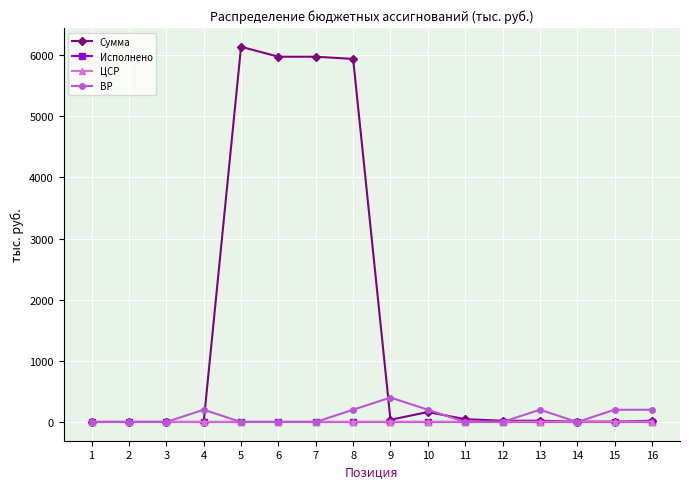

Which series has the largest range (max minus min)?

Сумма